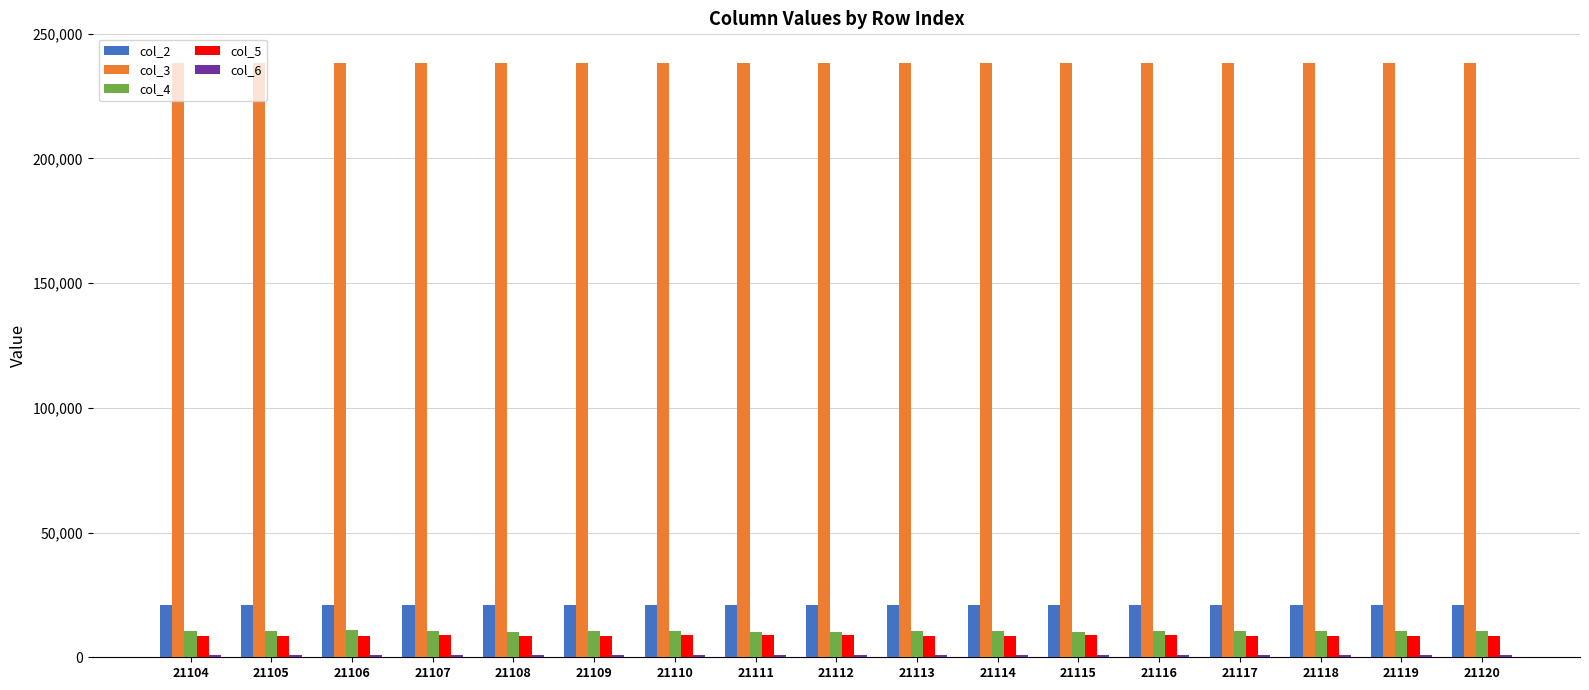

True or false: col_2 has a value of 8139 at 21113.

False